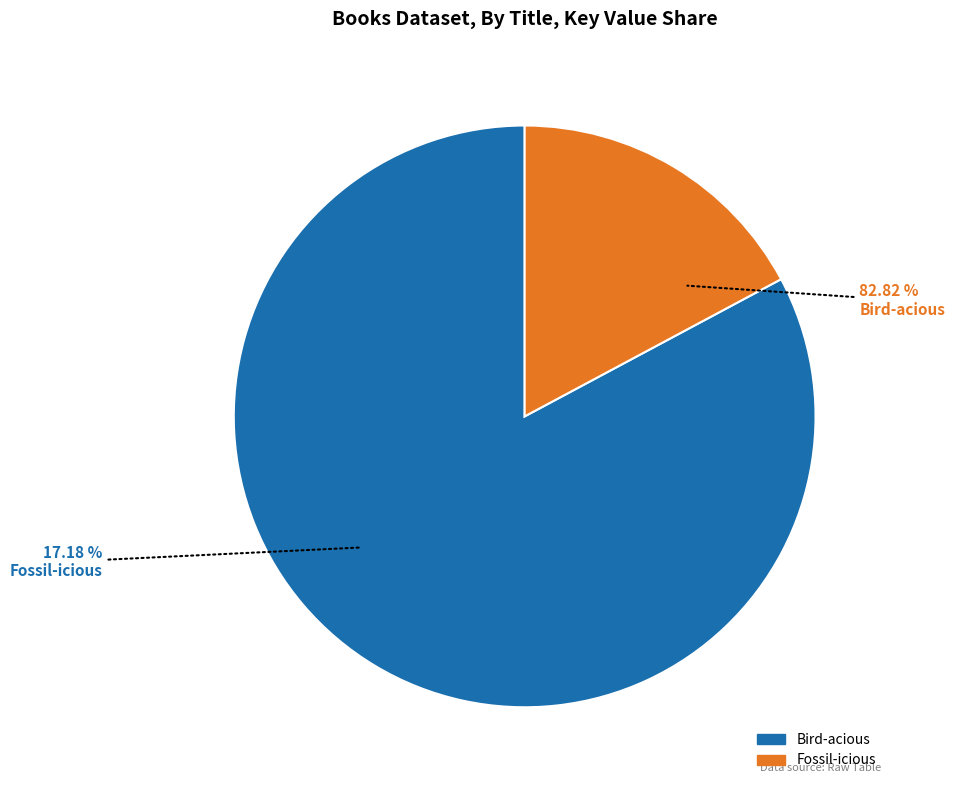

What is the smallest slice in the pie chart?

Fossil-icious